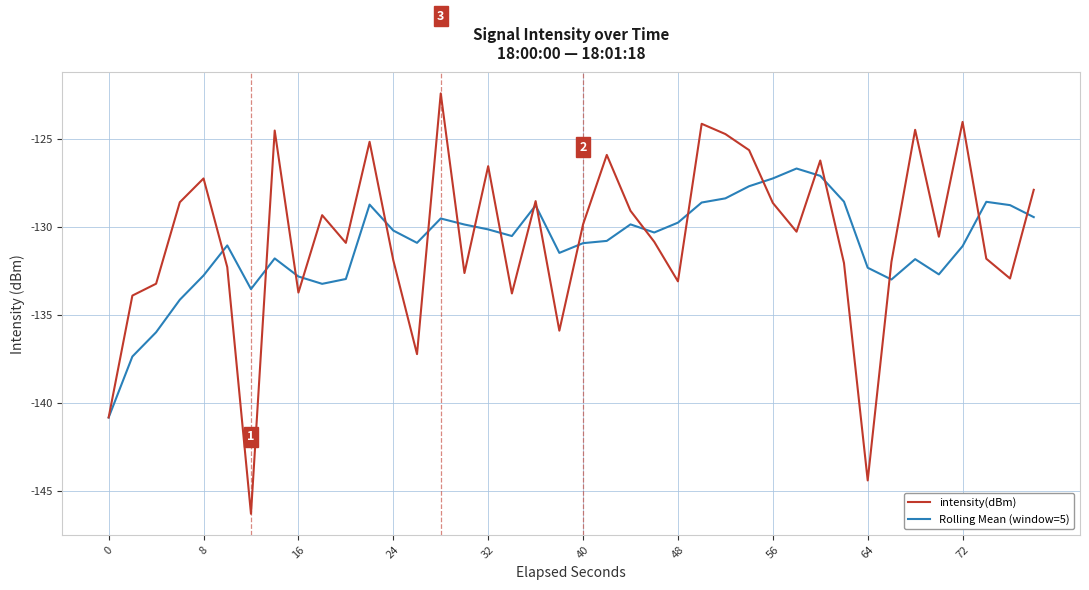

Which series has the widest spread of values?

intensity(dBm)